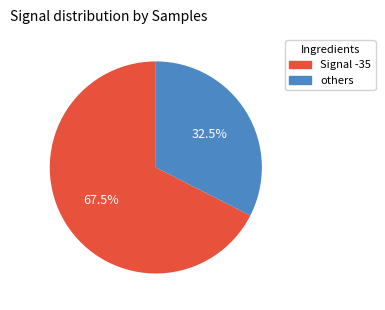

Count the number of slices in the pie.

2